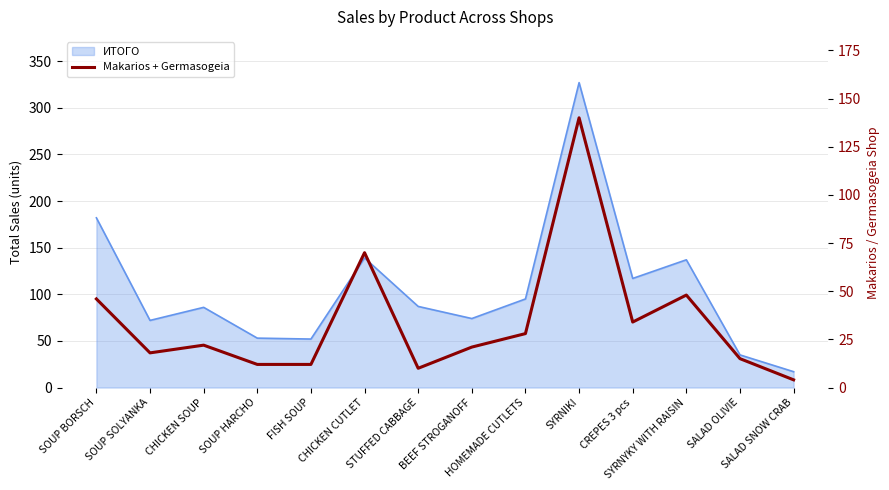

How many data points are less than 22?

7